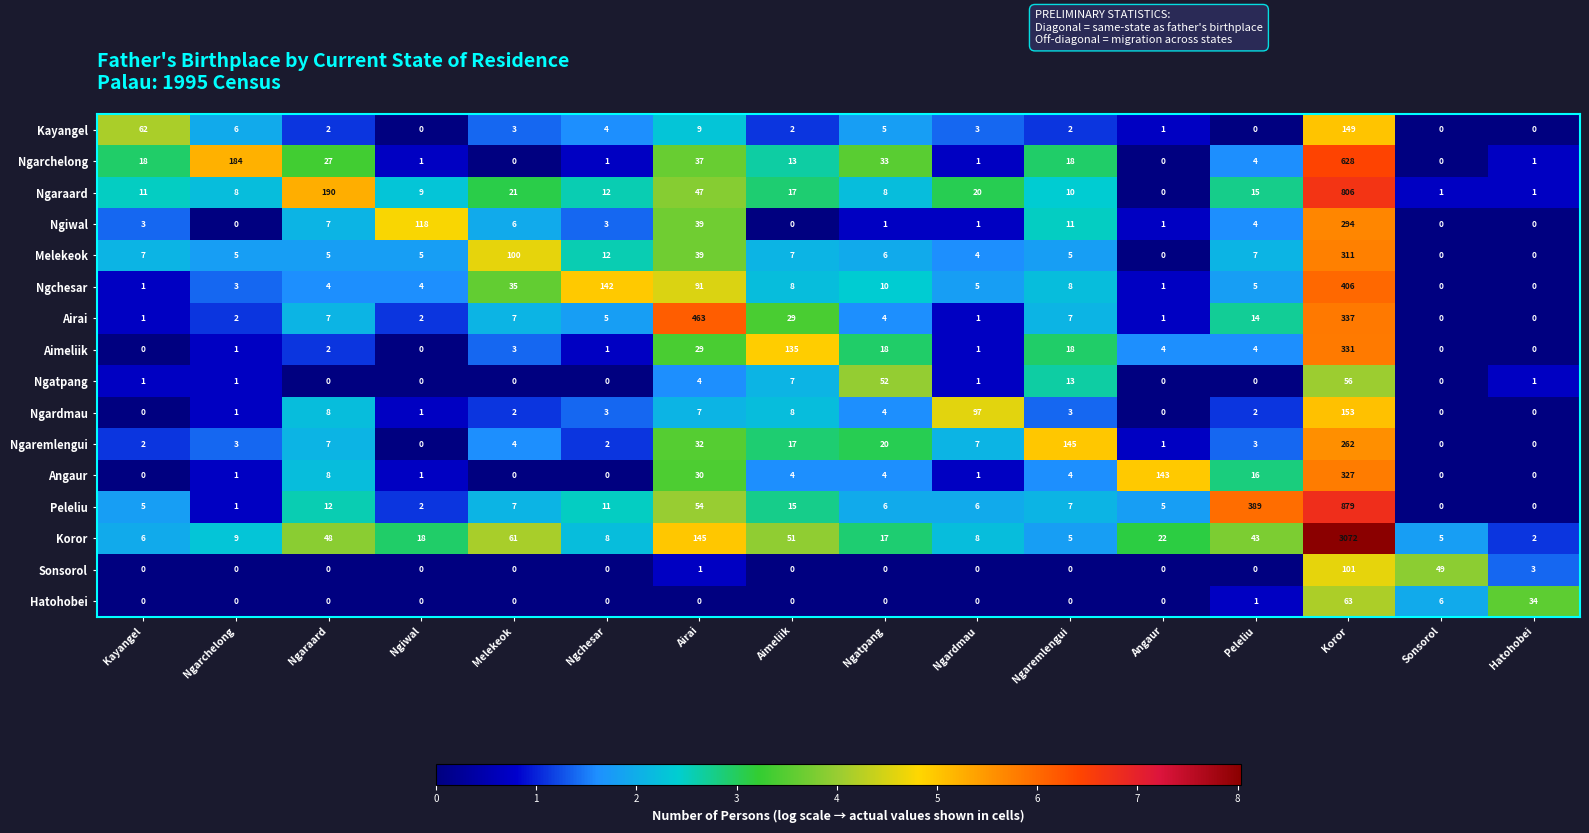

Which series has the largest total across all categories?

Koror